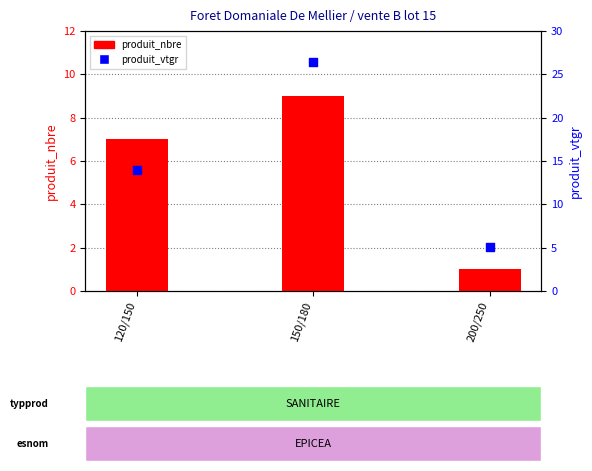

Which series reaches the maximum Y coordinate?

produit_vtgr